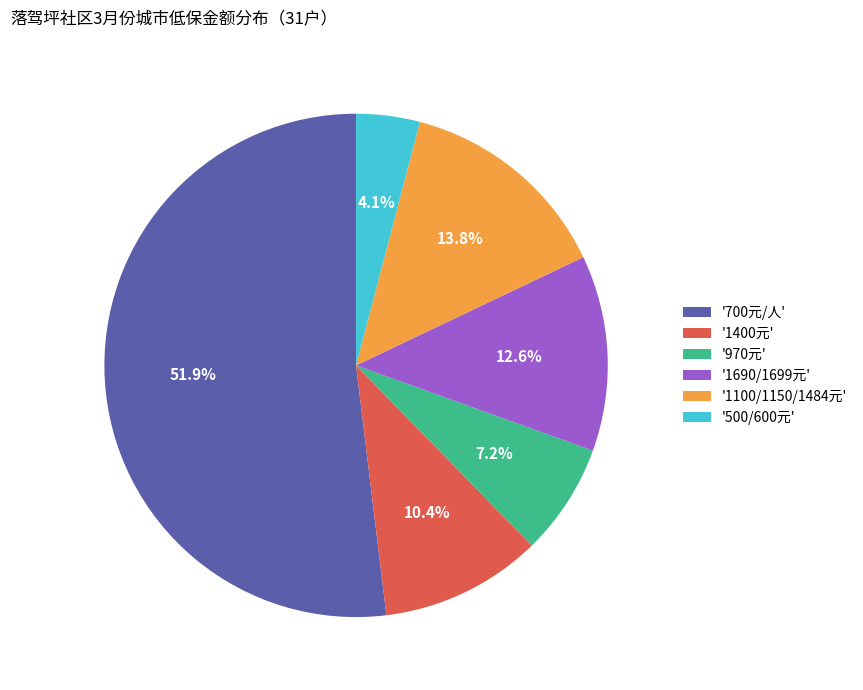

Approximately how many times larger is the value at '970元' compared to '1100/1150/1484元'?

0.5